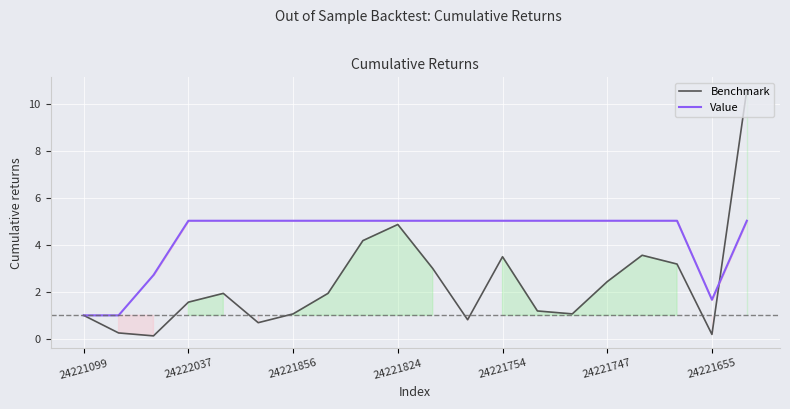

Is the value of Value at 8 greater than the value of Benchmark at 17?

Yes